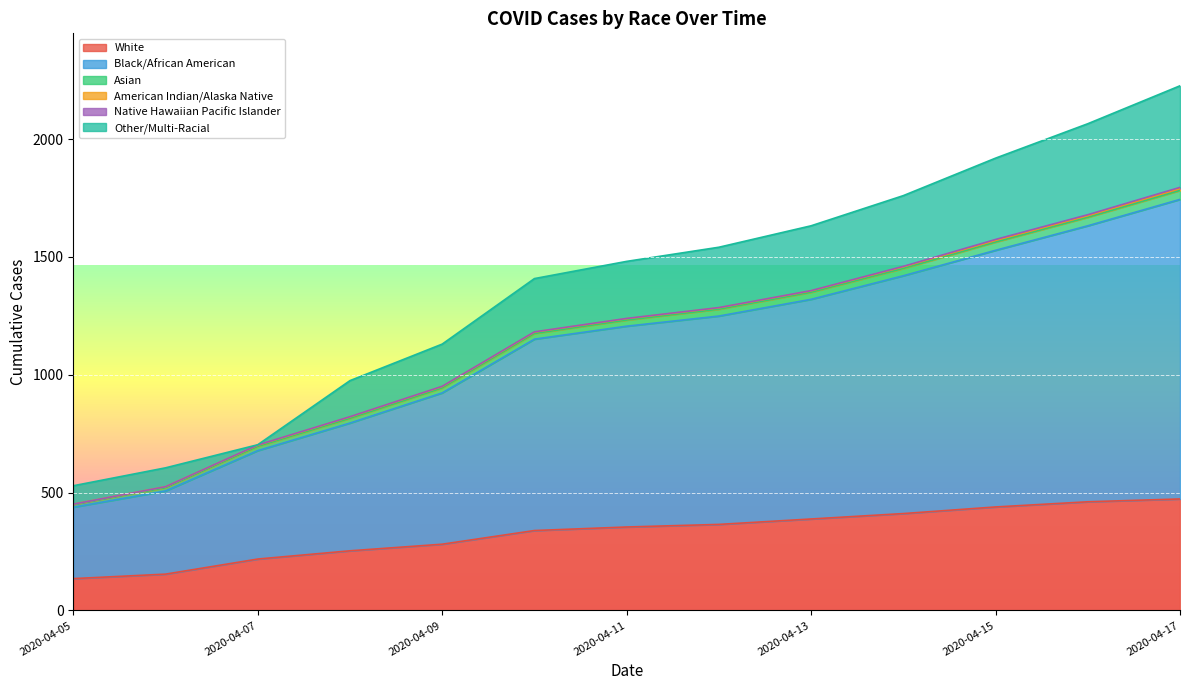

True or false: Asian has more than 1 interior local peaks.

False